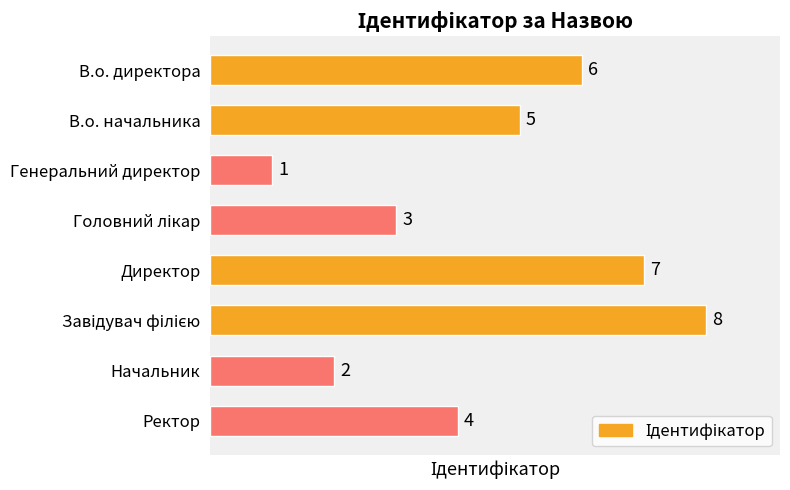

What is the greatest value displayed?

8